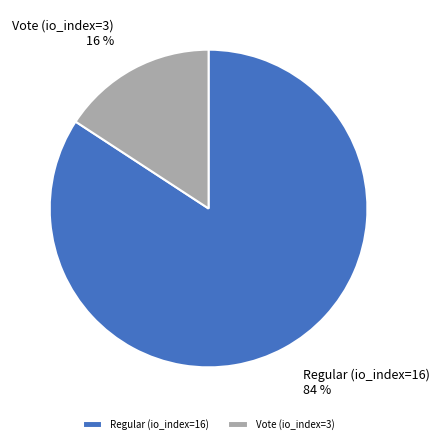

Between Regular (io_index=16) and Vote (io_index=3), which is larger?

Regular (io_index=16)